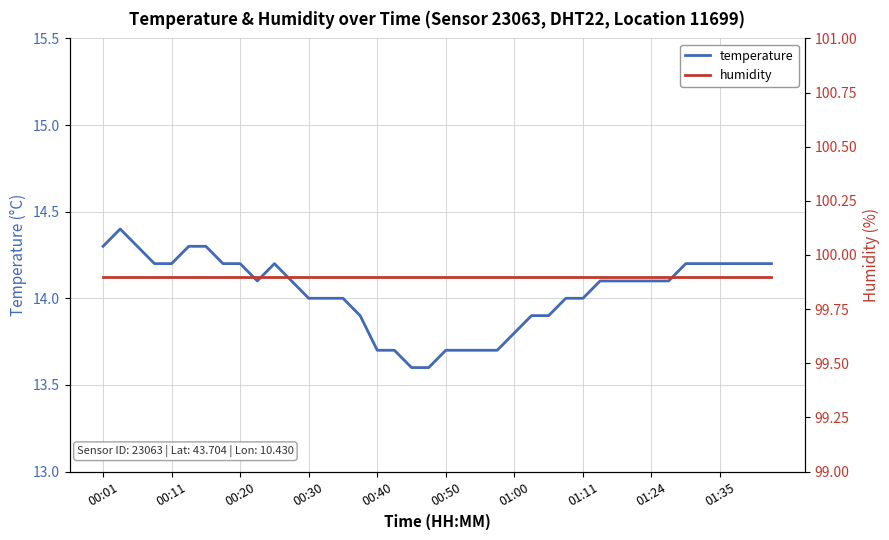

The value of humidity at 31 is 99.9. True or false?

True